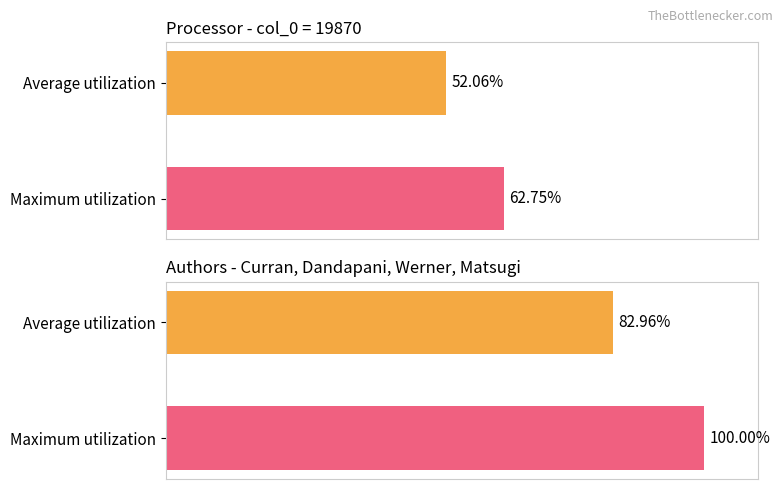

How many data points does each series have?

2